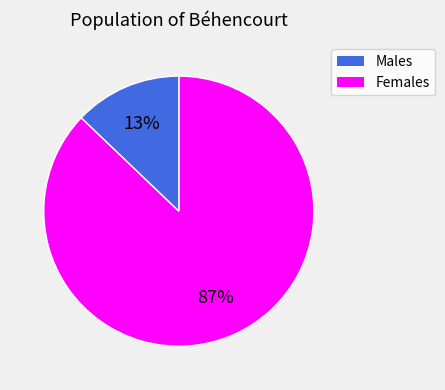

How many slices are in this pie chart?

2